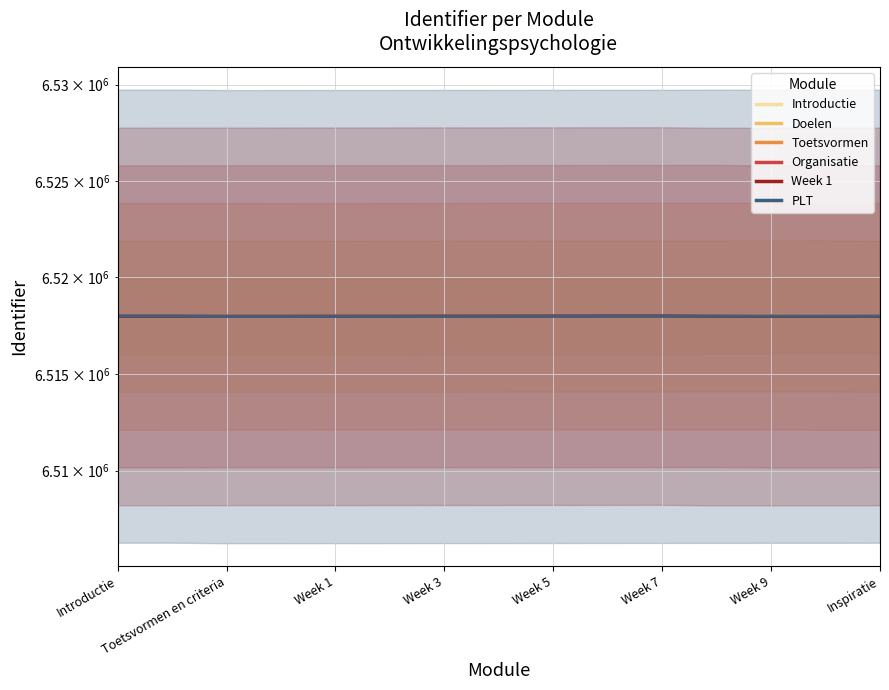

What is the label of the 11th point from the left?

Week 7